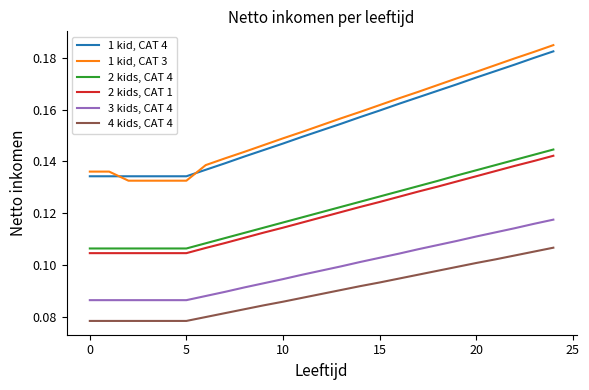

True or false: 1 kid, CAT 3 and 2 kids, CAT 1 cross at least once.

False